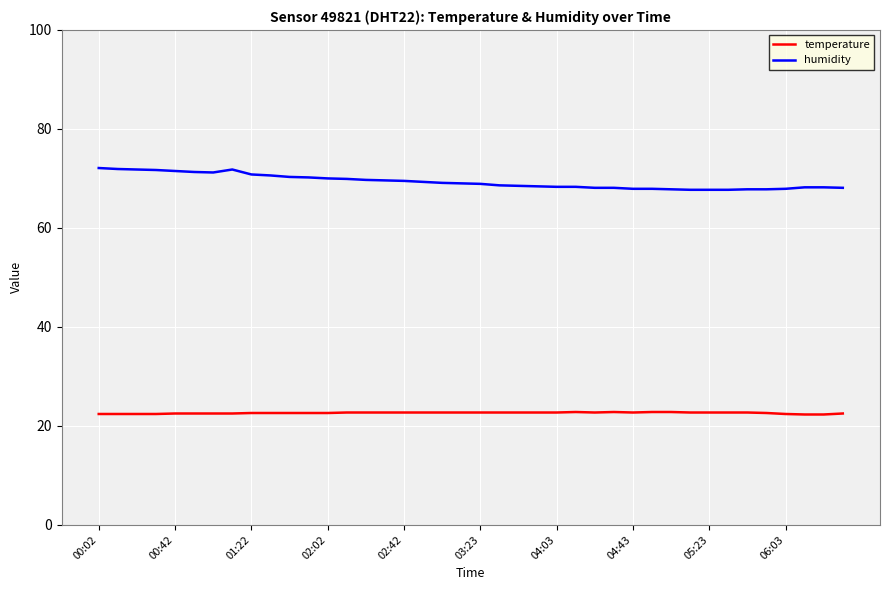

How many lines are shown in the chart?

2